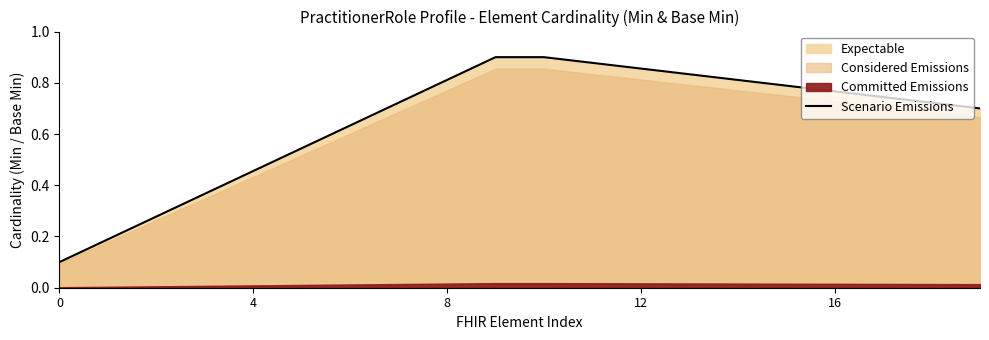

What is the label of the 11th point from the left?

10